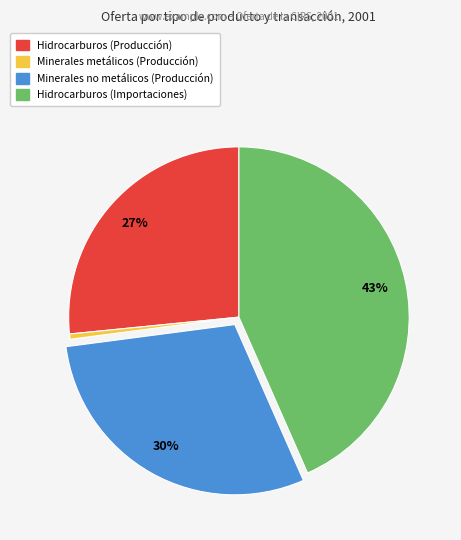

To the nearest percent, what percentage of the pie is Minerales no metálicos (Producción)?

30%